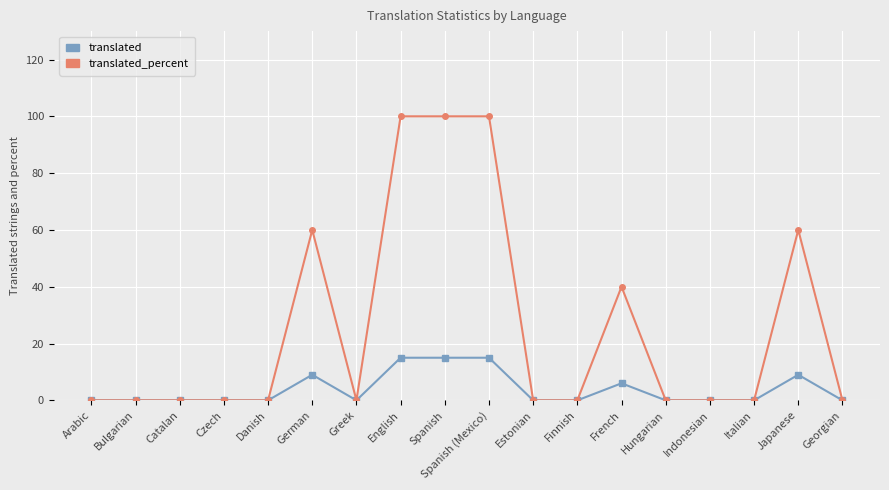

What is the greatest value displayed?

100